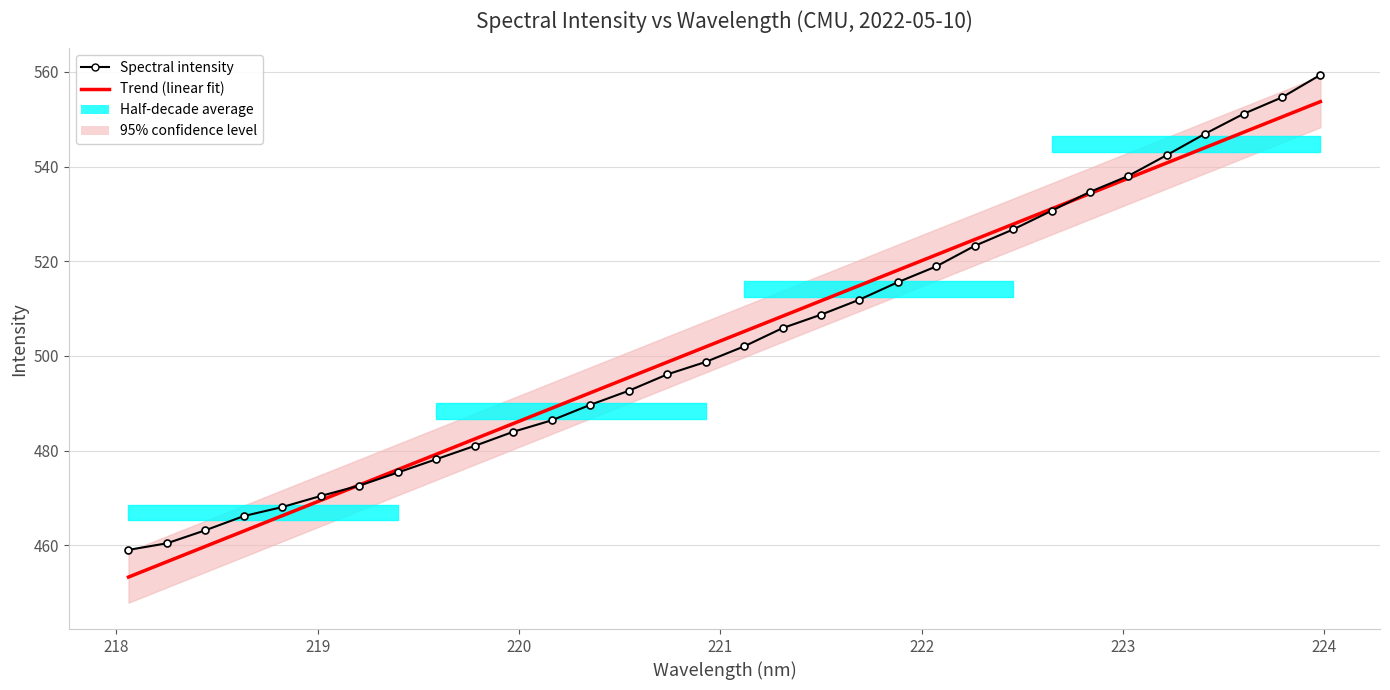

After their last crossing, which series has the higher values: Trend (linear fit) or Spectral intensity?

Spectral intensity